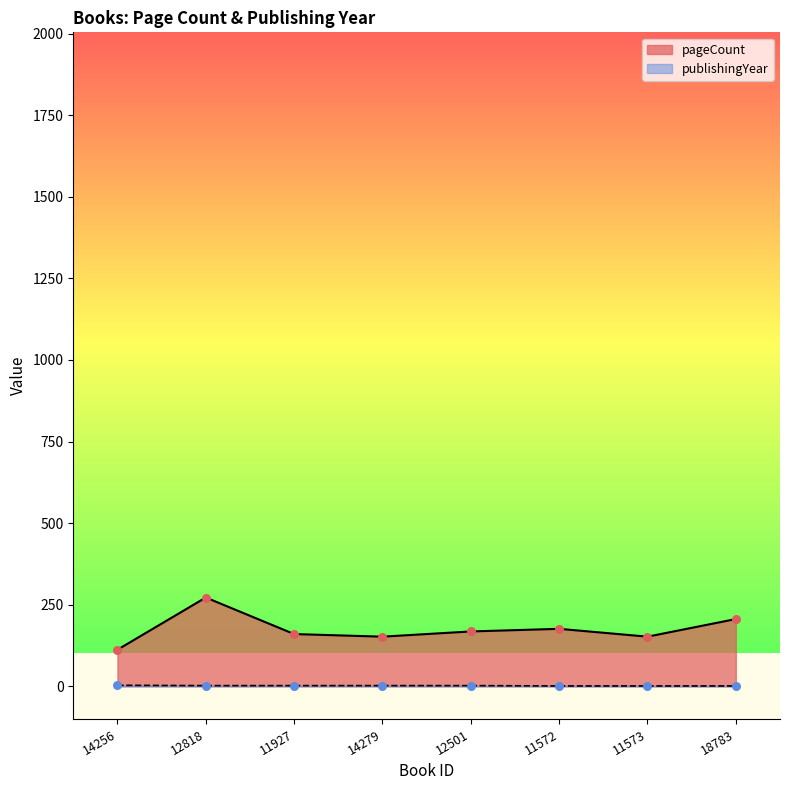

Which series has the largest total across all categories?

pageCount